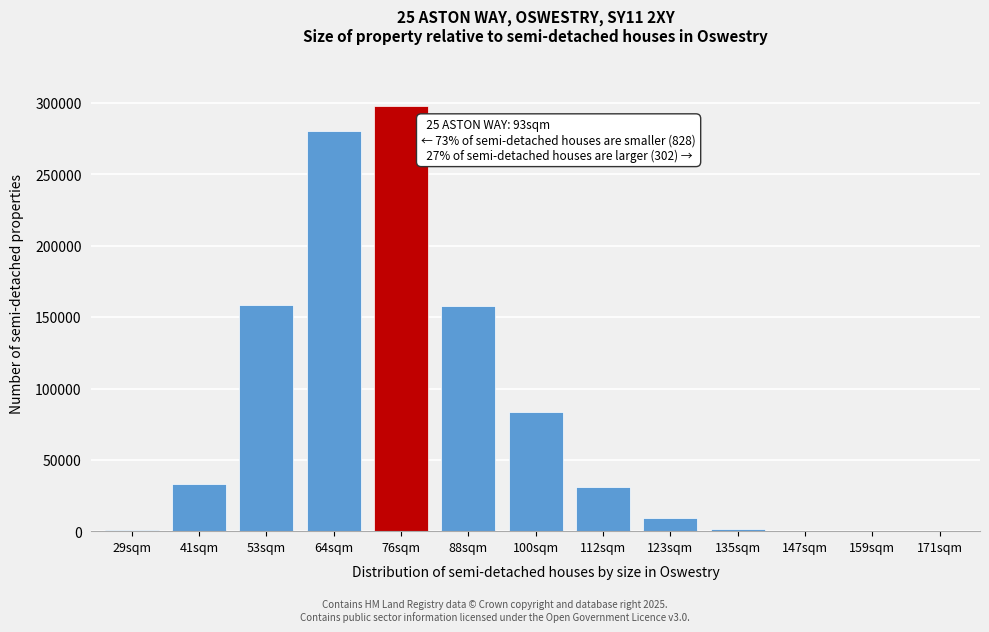

Between 41sqm and 64sqm, which is larger?

64sqm